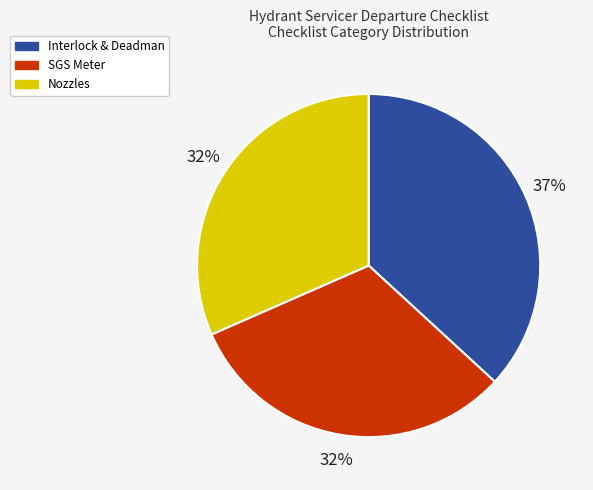

What percentage is the SGS Meter slice, to the nearest percent?

32%